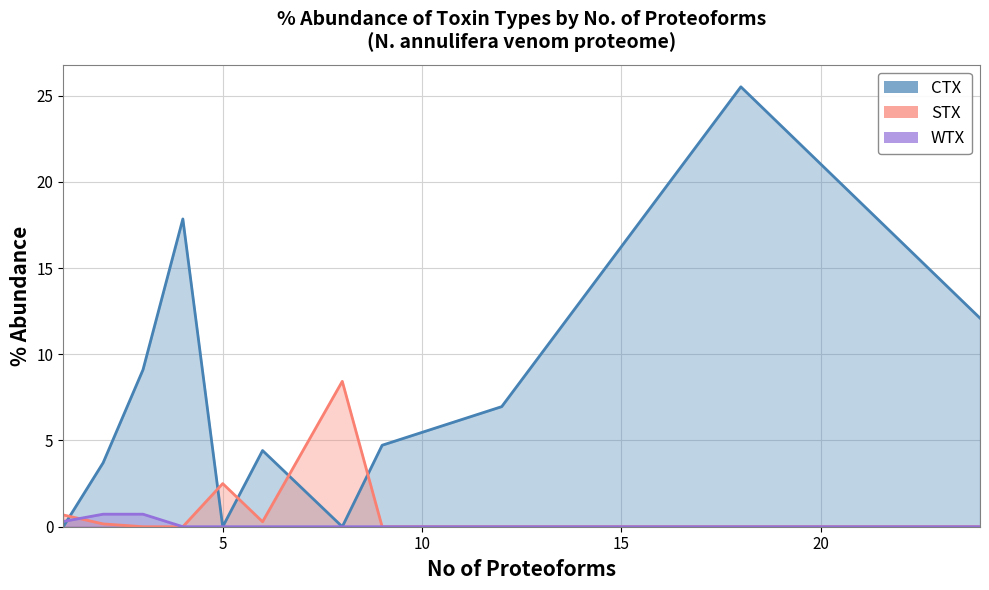

True or false: CTX has more than 0 interior local peaks.

True